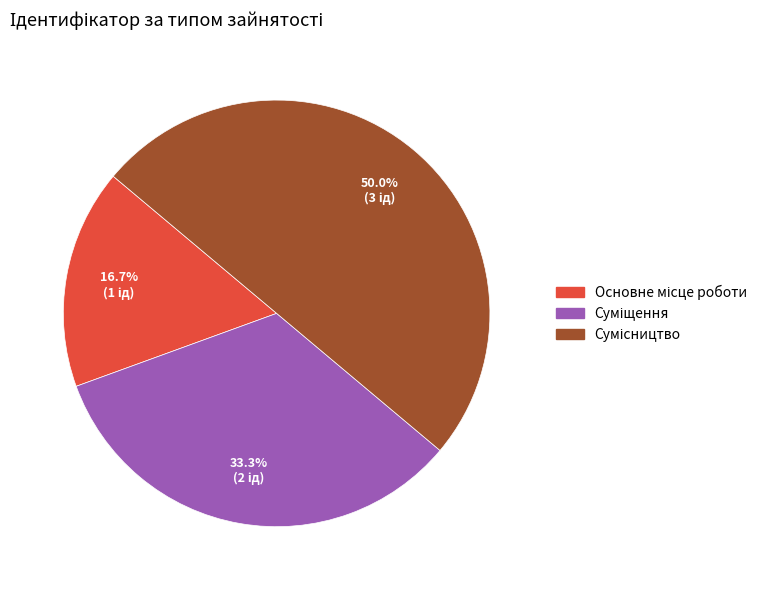

To the nearest percent, what percentage of the pie is Сумісництво?

50%